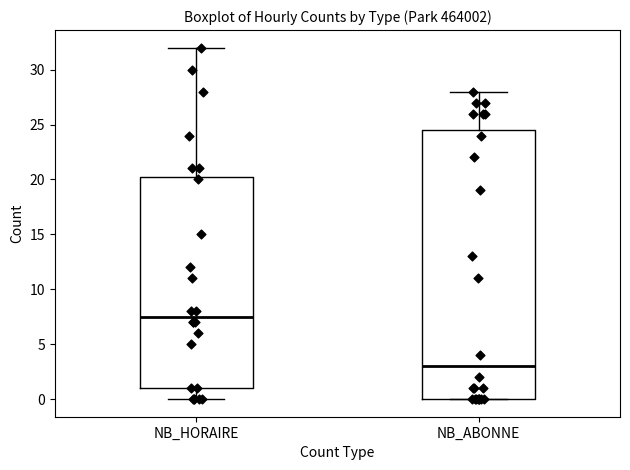

Which box's median line is the highest?

NB_HORAIRE